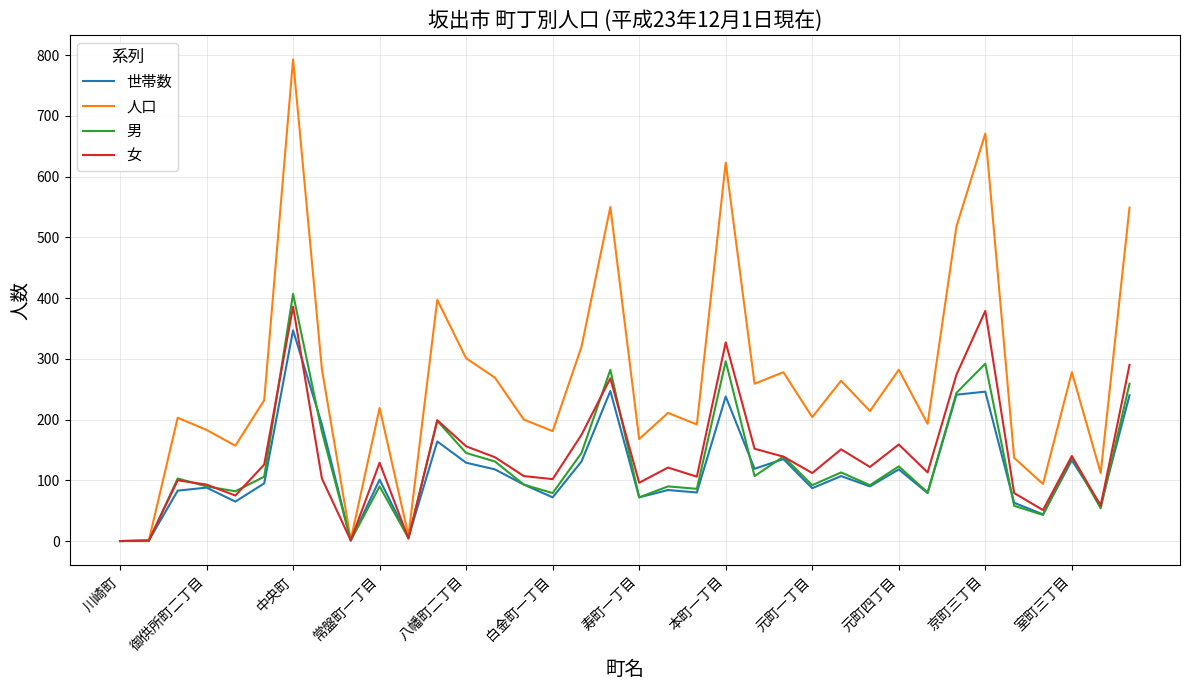

What is the difference between the maximum and minimum values in the 男 series?

407